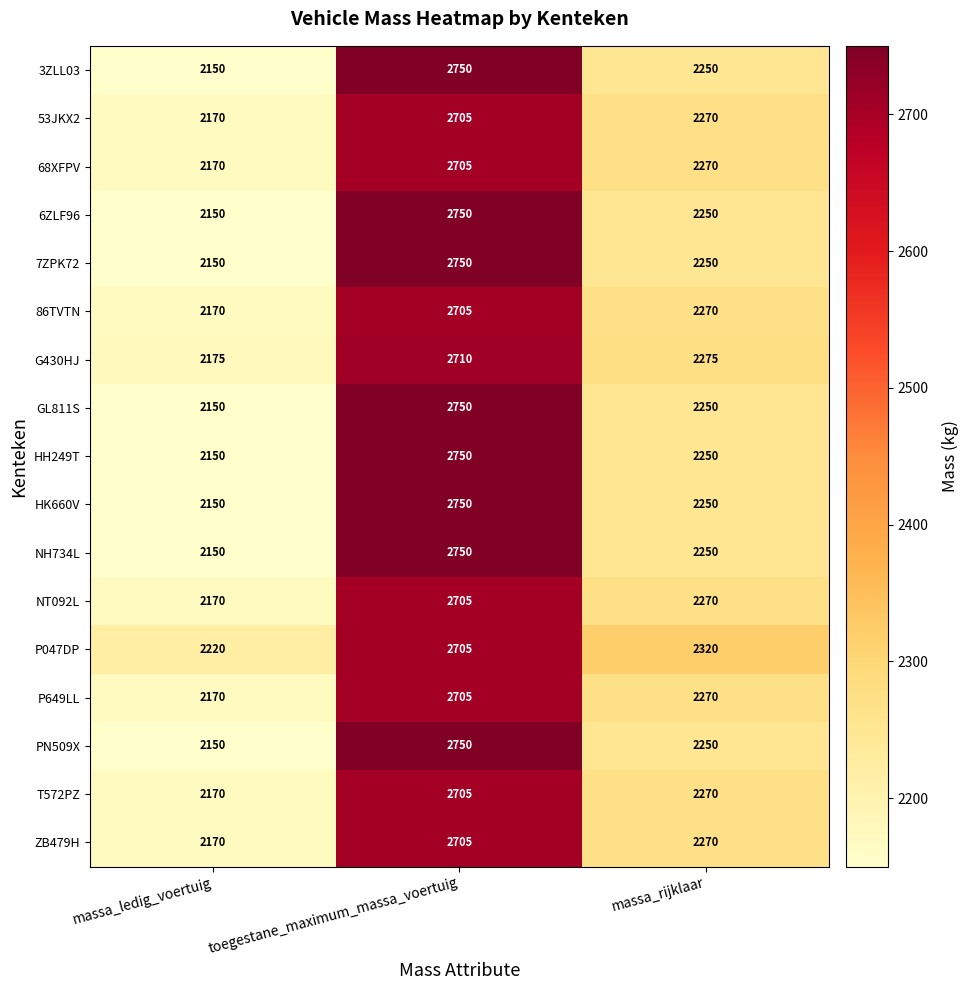

True or false: 3ZLL03 has a value of 2250 at massa_rijklaar.

True